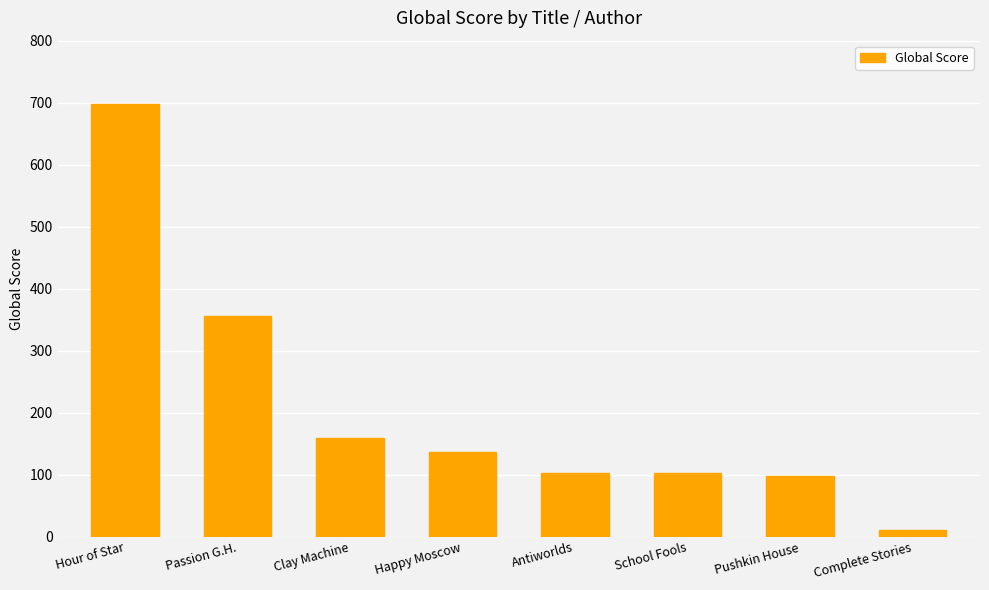

Which has a higher value, School Fools or Passion G.H.?

Passion G.H.